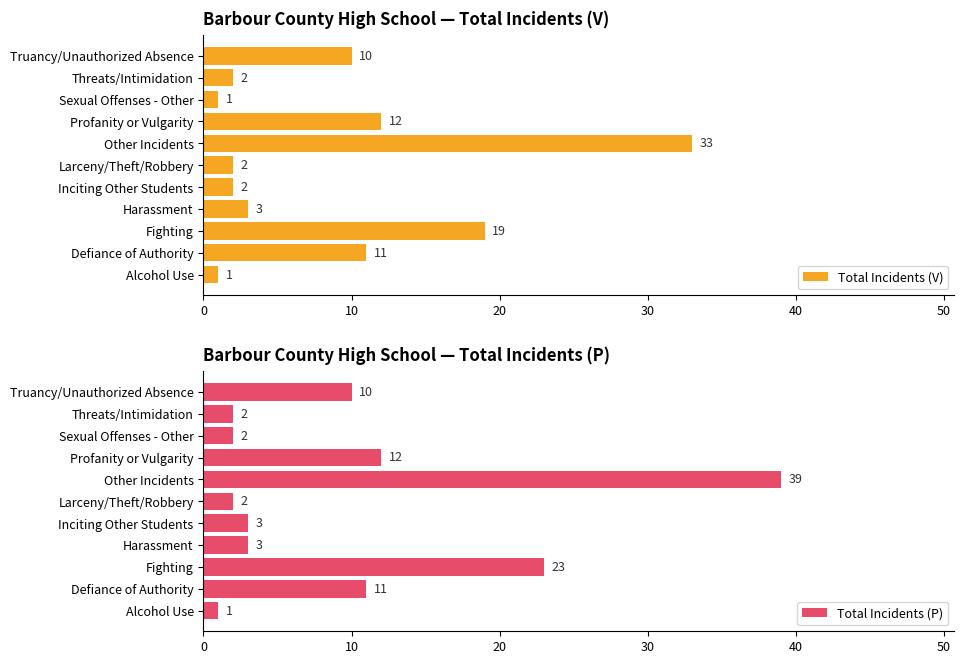

What is the approximate value of Total Incidents (V) at Fighting, to the nearest 5?

20